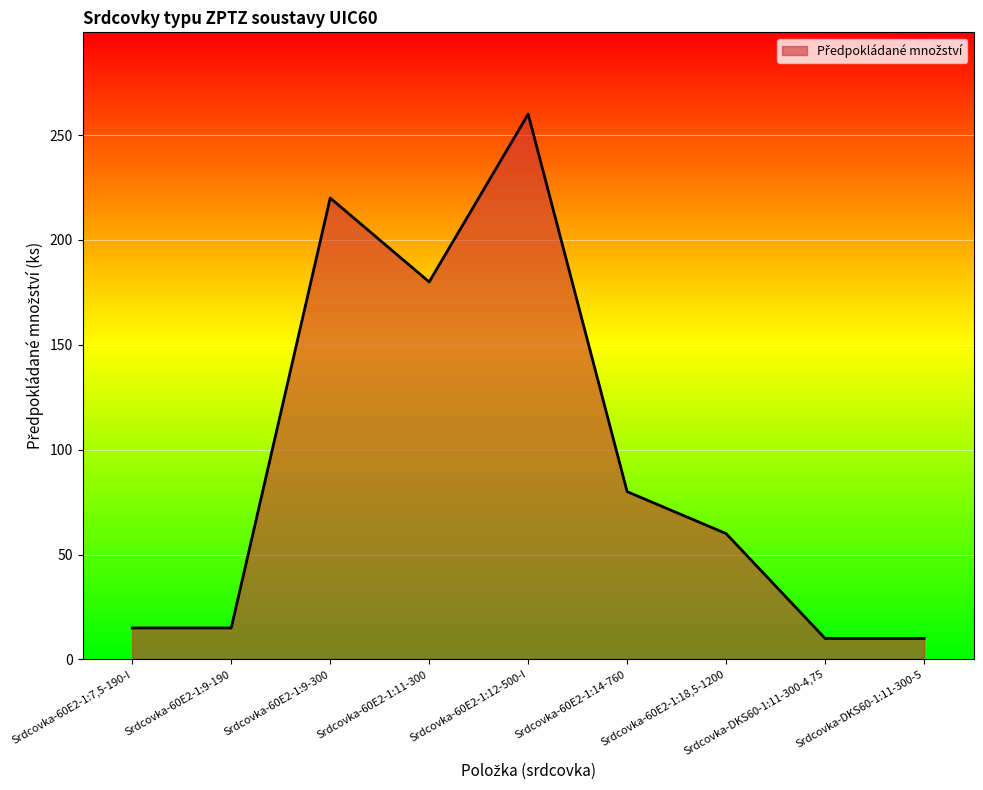

Which has a higher value, Srdcovka-60E2-1:12-500-I or Srdcovka-60E2-1:7,5-190-I?

Srdcovka-60E2-1:12-500-I